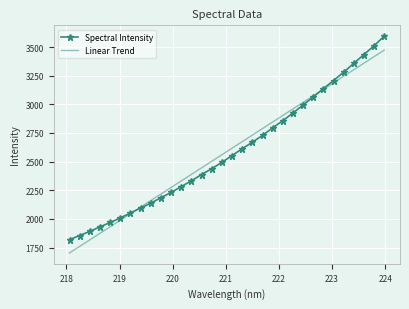

Which series has the largest range (max minus min)?

Spectral Intensity